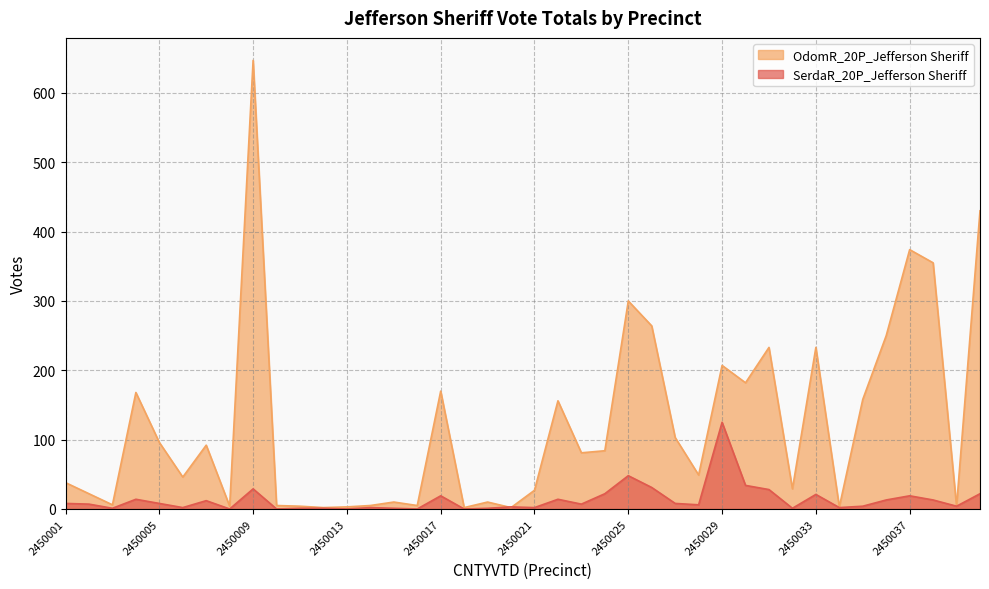

Reading right to left, extract all data points from this chart.

SerdaR_20P_Jefferson Sheriff: 2450040=22	2450039=4	2450038=13	2450037=19	2450036=13	2450035=4	2450034=2	2450033=21	2450032=1	2450031=28	2450030=34	2450029=125	2450028=6	2450027=8	2450026=31	2450025=48	2450024=22	2450023=7	2450022=14	2450021=2	2450020=3	2450019=1	2450018=0	2450017=19	2450016=0	2450015=1	2450014=2	2450013=0	2450012=1	2450011=1	2450010=0	2450009=29	2450008=0	2450007=12	2450006=2	2450005=8	2450004=14	2450003=1	2450002=7	2450001=8
OdomR_20P_Jefferson Sheriff: 2450040=430	2450039=4	2450038=355	2450037=374	2450036=250	2450035=158	2450034=3	2450033=233	2450032=29	2450031=233	2450030=182	2450029=207	2450028=49	2450027=103	2450026=264	2450025=300	2450024=84	2450023=81	2450022=156	2450021=27	2450020=2	2450019=10	2450018=2	2450017=170	2450016=5	2450015=10	2450014=5	2450013=3	2450012=2	2450011=4	2450010=5	2450009=647	2450008=4	2450007=92	2450006=46	2450005=96	2450004=168	2450003=6	2450002=22	2450001=38